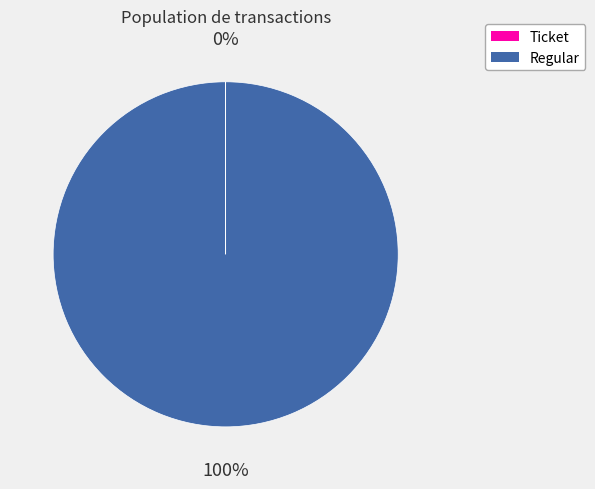

To the nearest percent, what percentage of the pie is Regular?

100%